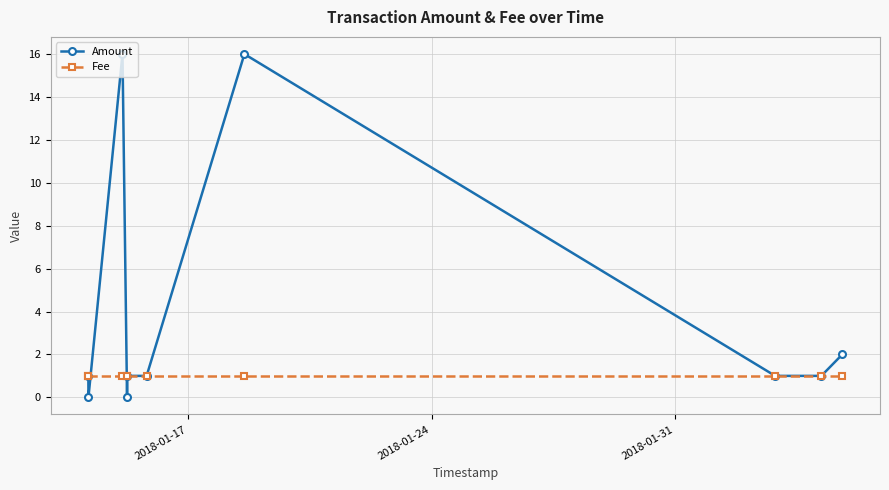

Which series has the widest spread of values?

Amount